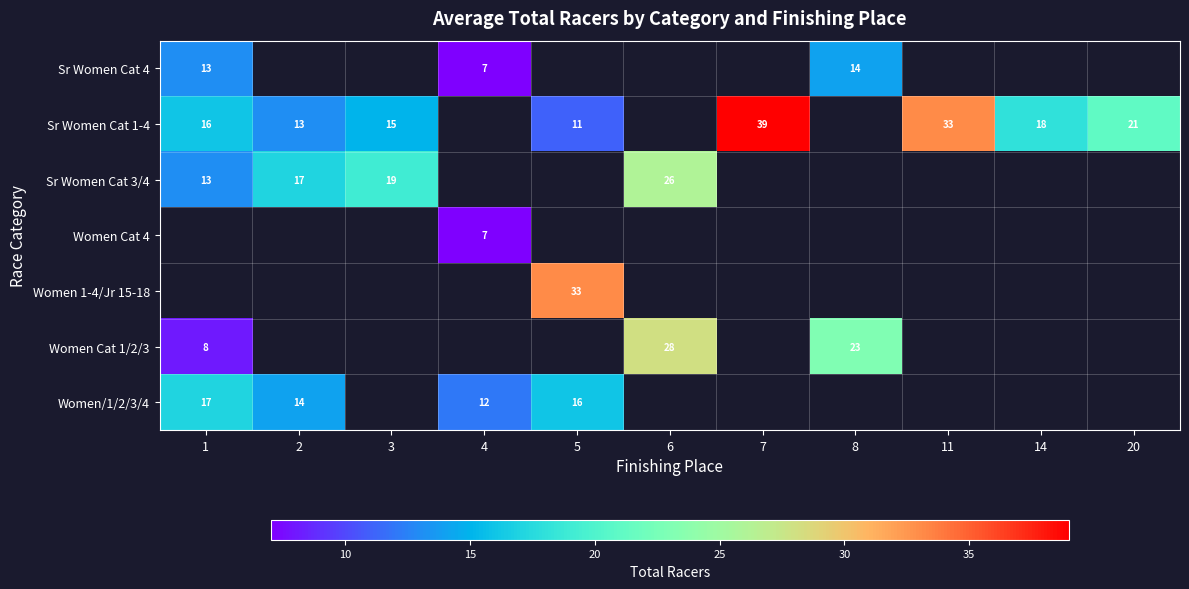

The Sr Women Cat 1-4 series shows 26 at 14. True or false?

False